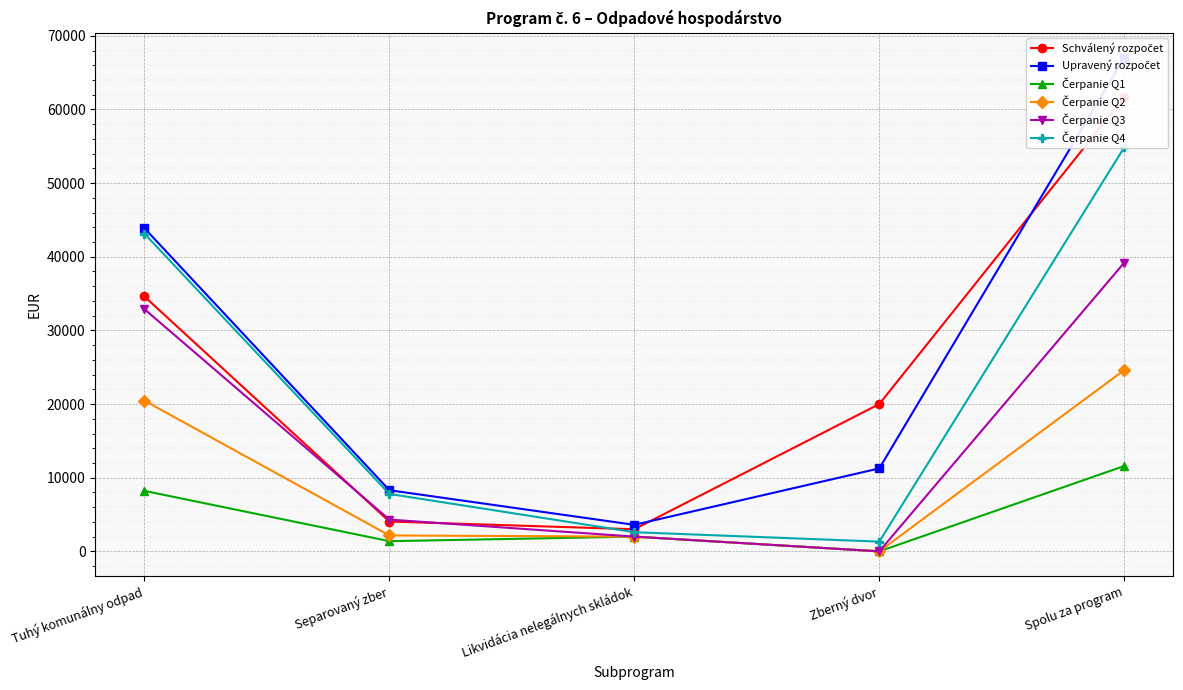

What is the greatest value displayed?

67047.4